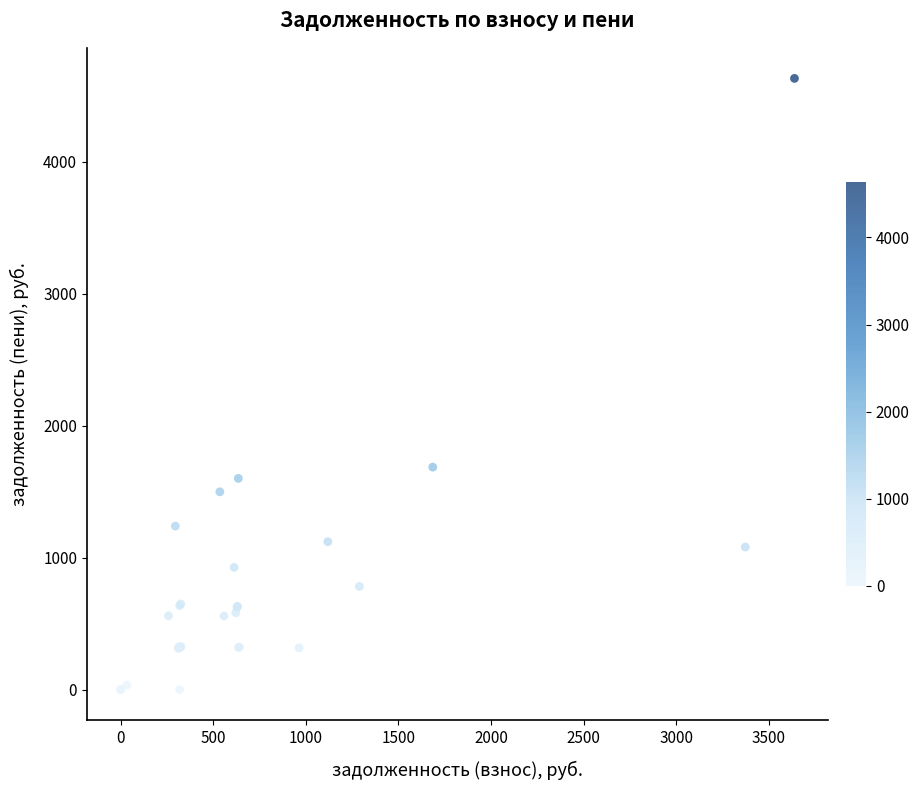

What Y value in the scatter plot is closest to 2316?

1686.6